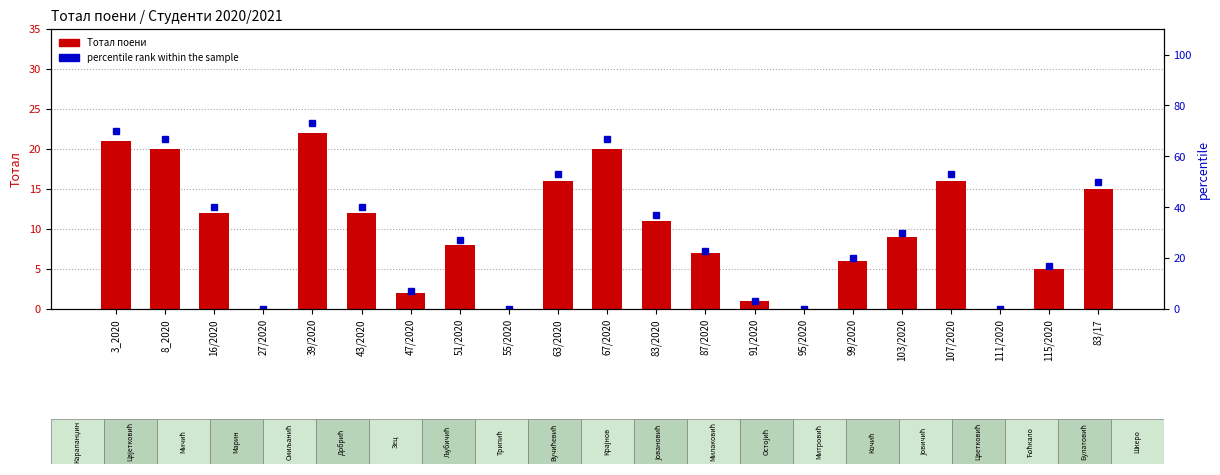

What is the value of the percentile rank within the sample bar at the 8th from the left?

27